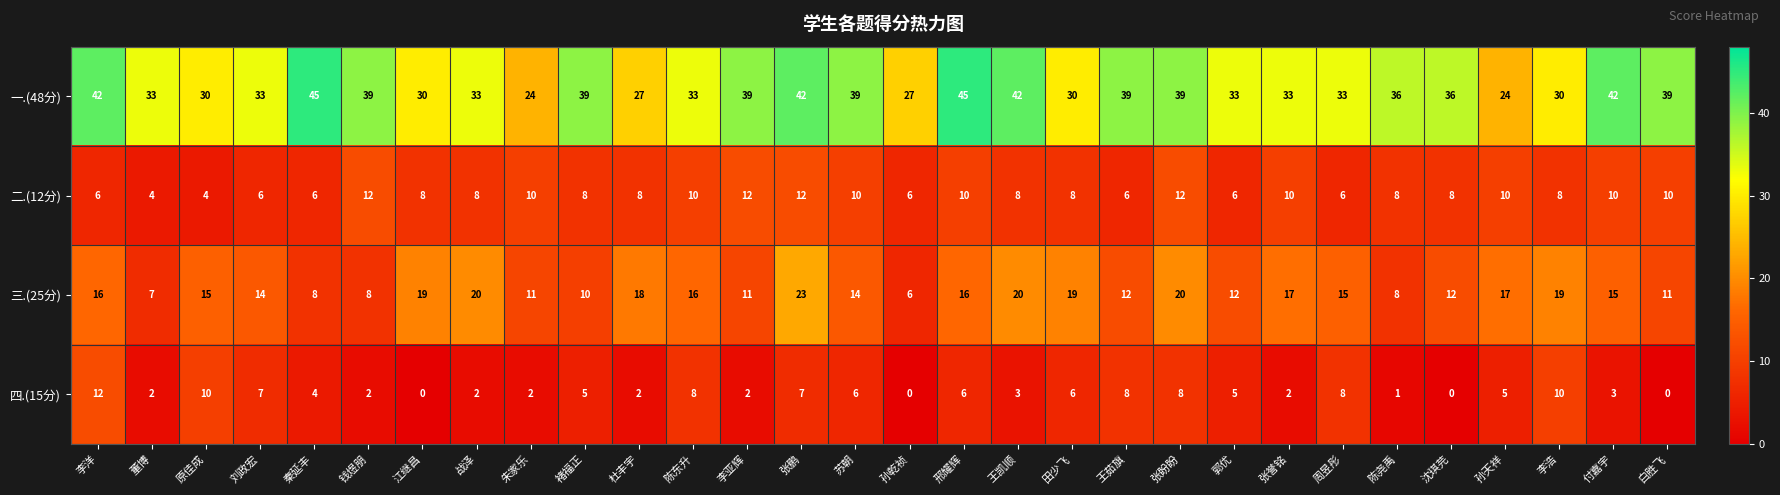

What is the maximum value for 三.(25分)?

23